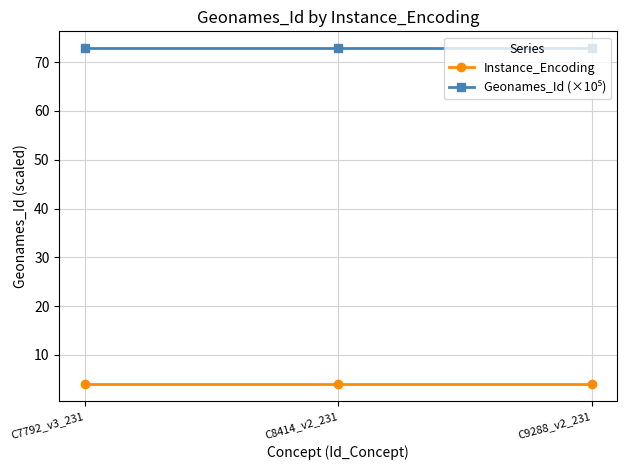

Does the chart display data point markers on the line(s)?

Yes